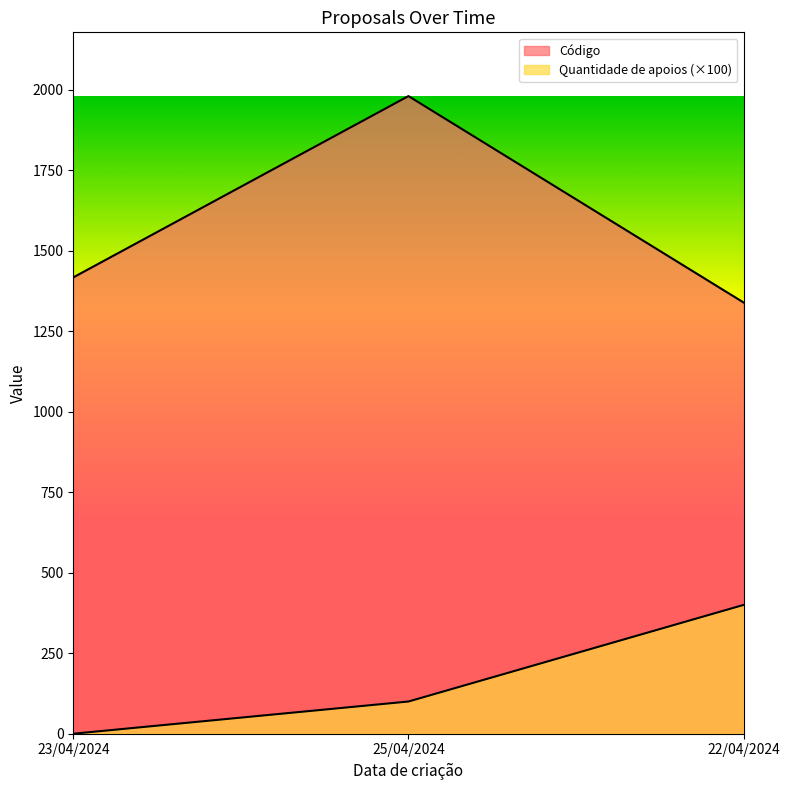

How many lines are shown in the chart?

2